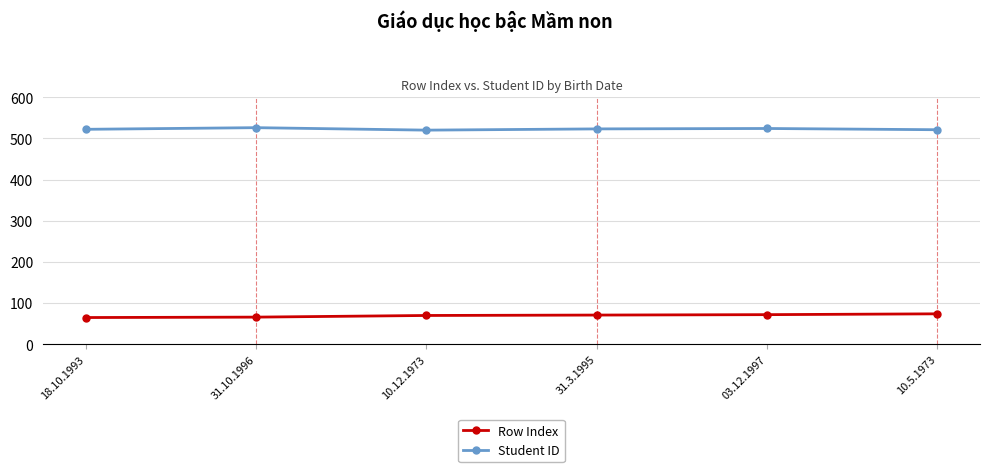

What is the greatest value displayed?

526